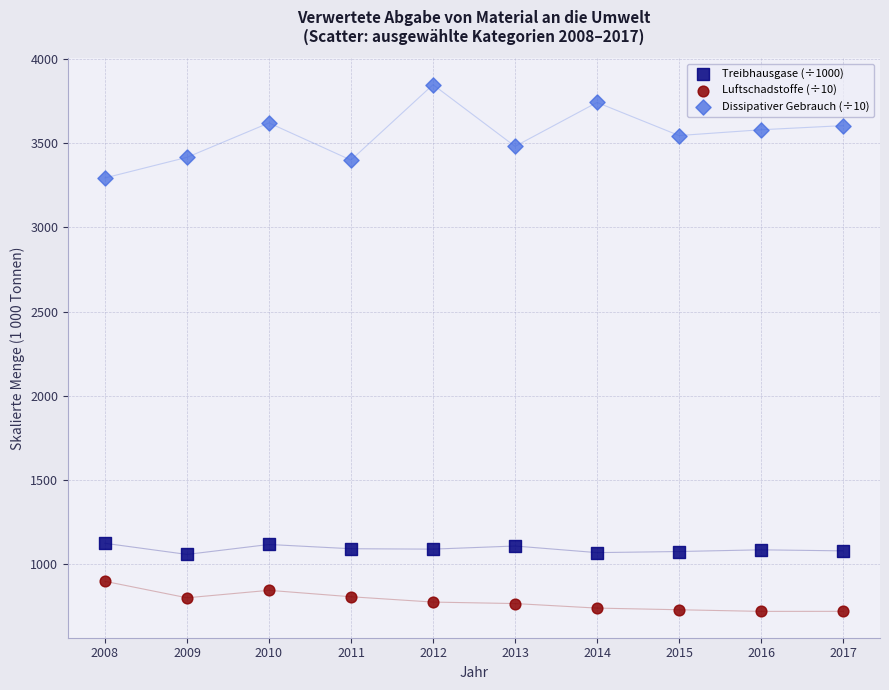

Which series contains the highest Y value?

Dissipativer Gebrauch (÷10)